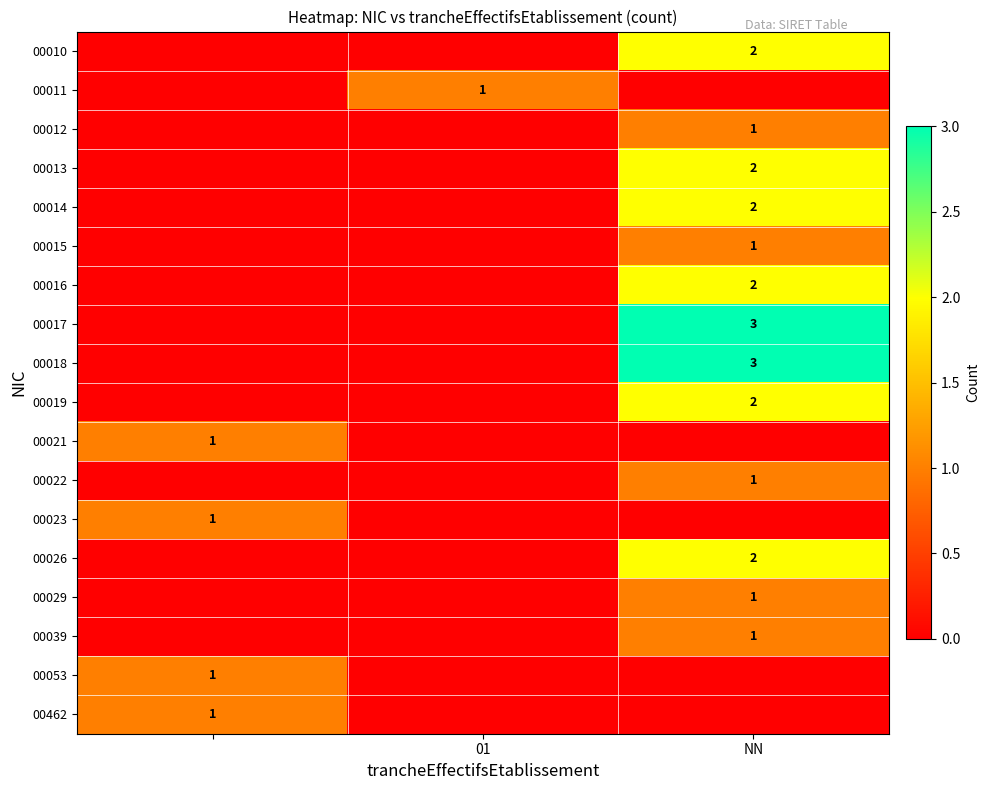

Is it true that 00014 equals 3 at NN?

False